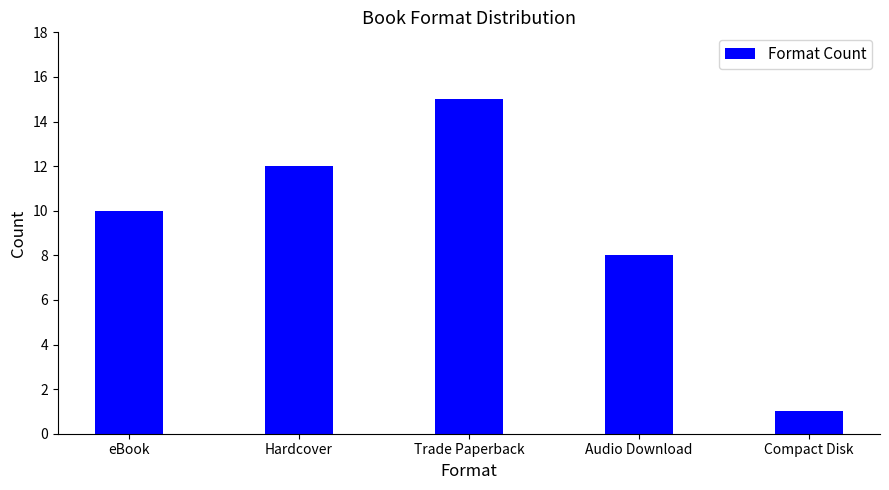

Which label corresponds to the largest value in the chart?

Trade Paperback